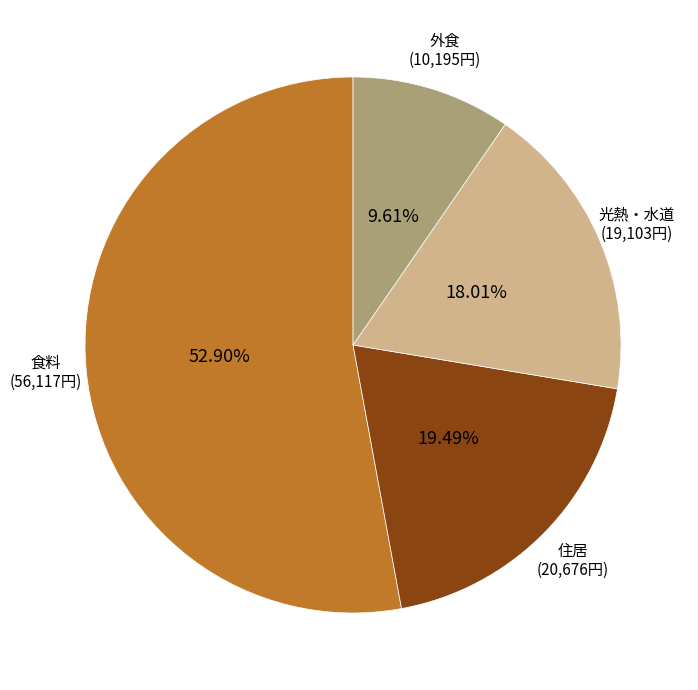

What is the smallest slice in the pie chart?

外食